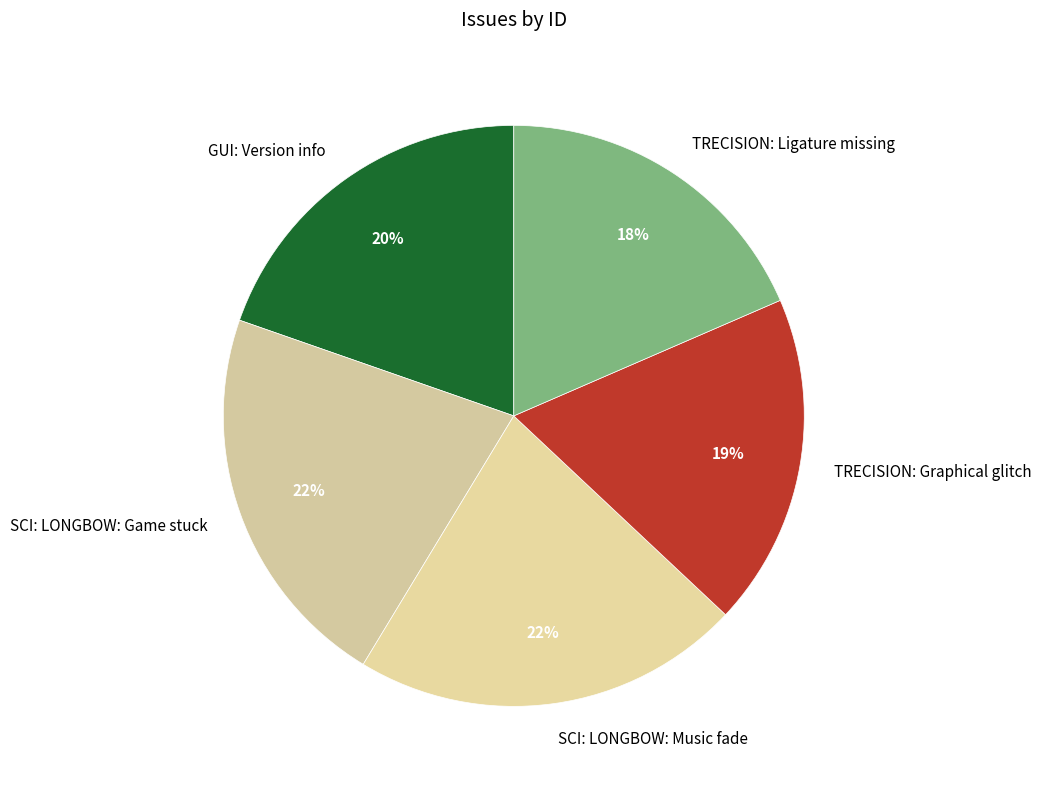

To the nearest percent, what is the difference between the GUI: Version info and SCI: LONGBOW: Music fade slice percentages?

2%